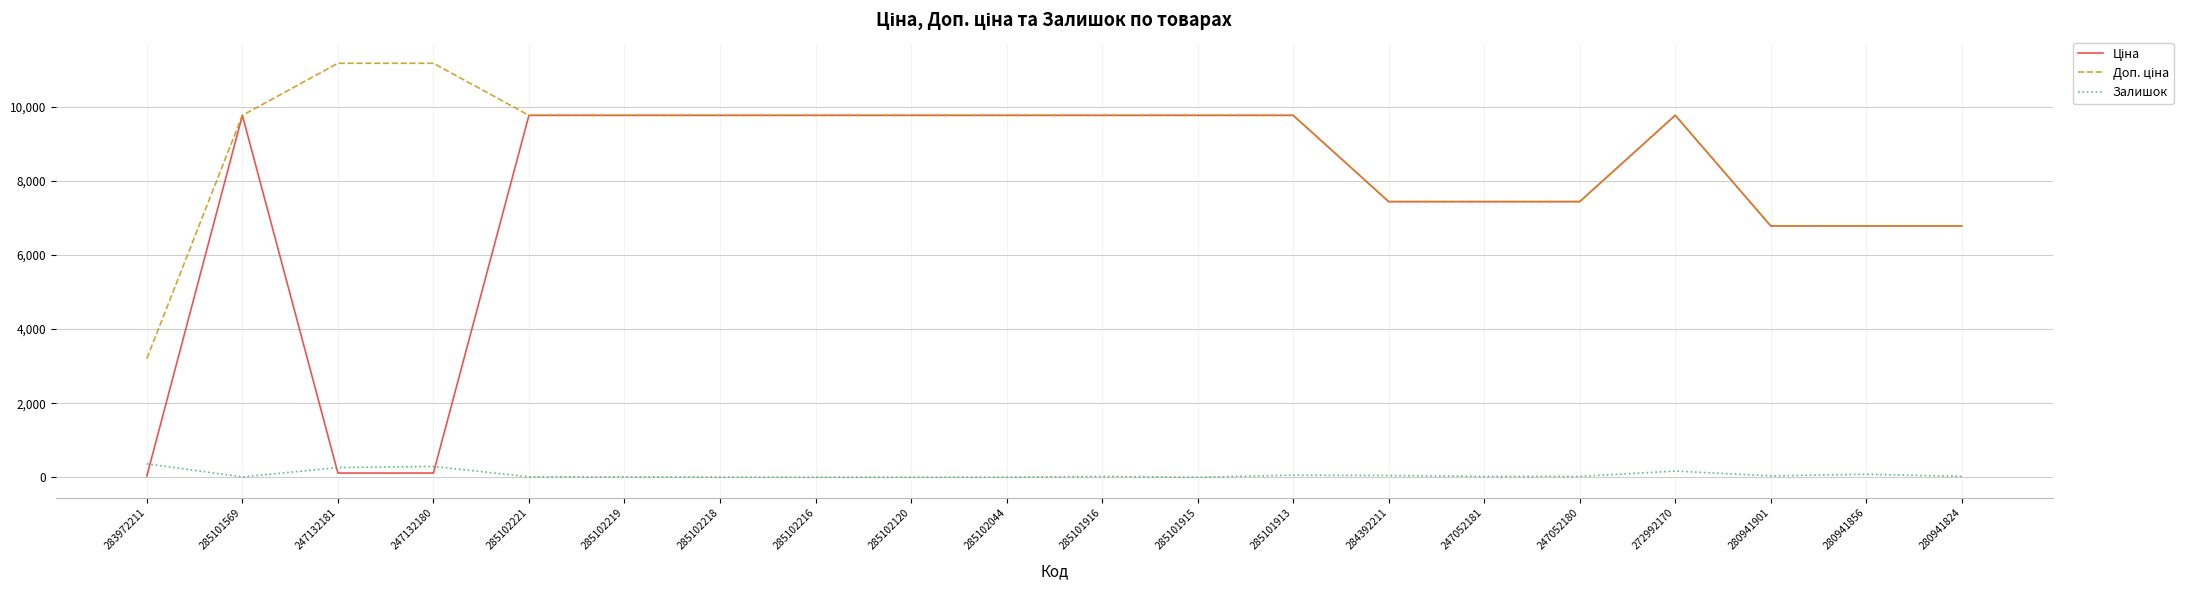

What position from the right is 280941824?

1